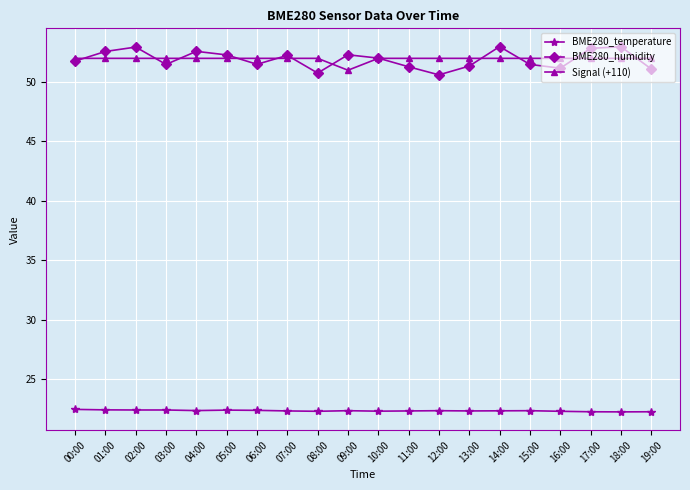

What is the value of the Signal (+110) point at the 13th from the left?

52.0